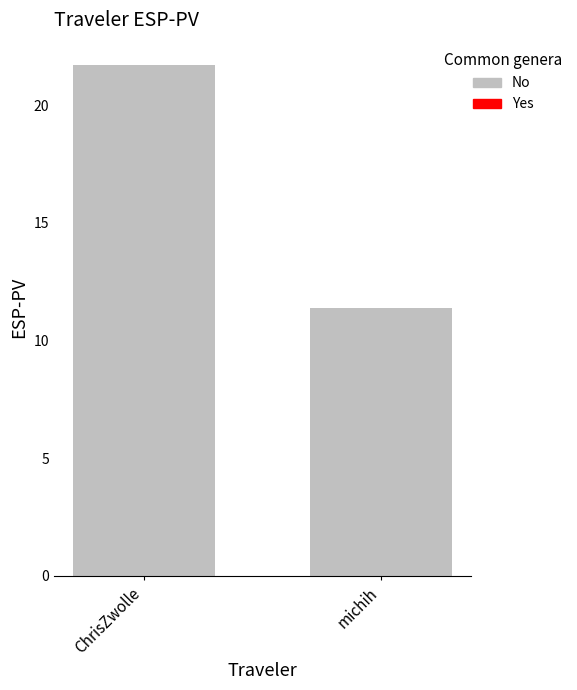

How many values exceed 21?

1